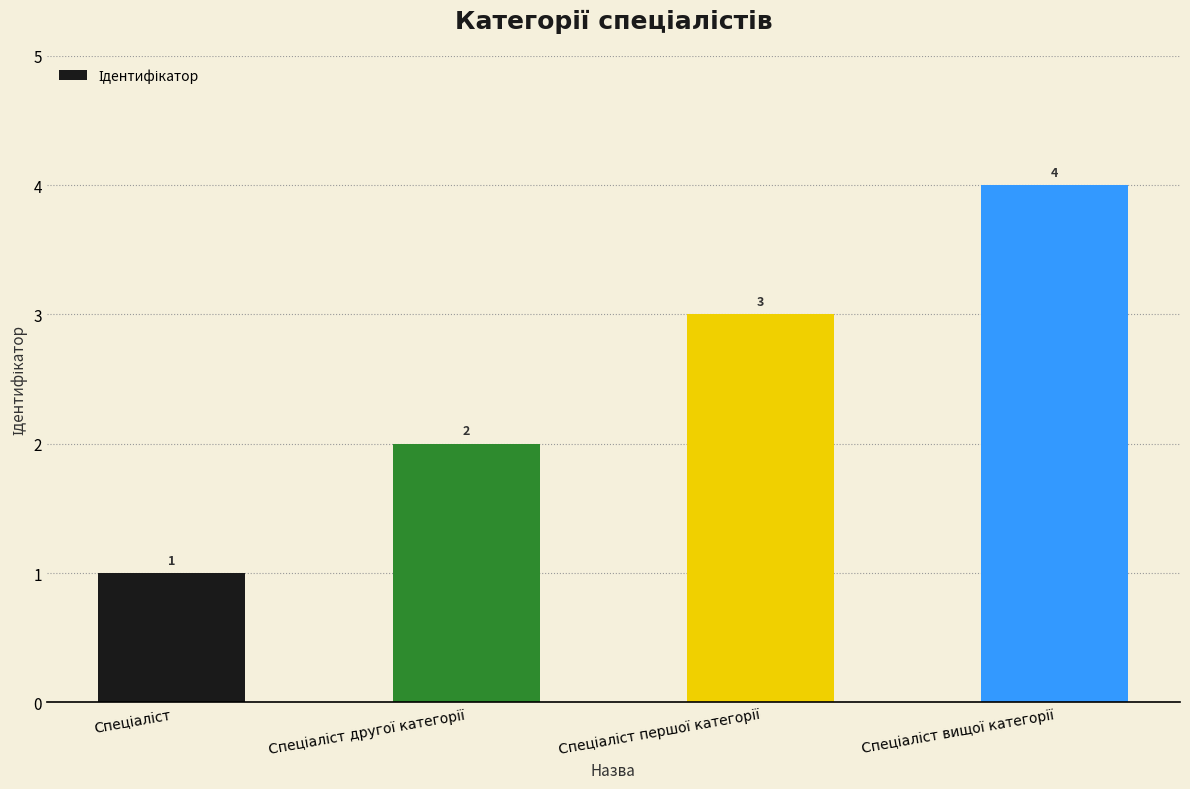

Reading left to right, extract all data points from this chart.

1	2	3	4